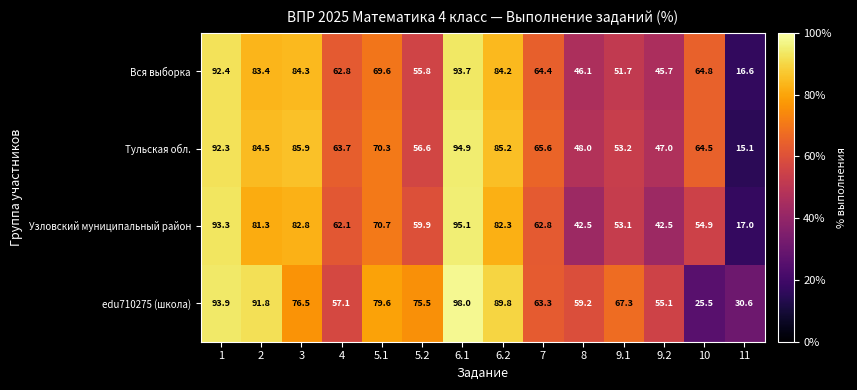

Which label corresponds to the largest value in the chart?

6.1